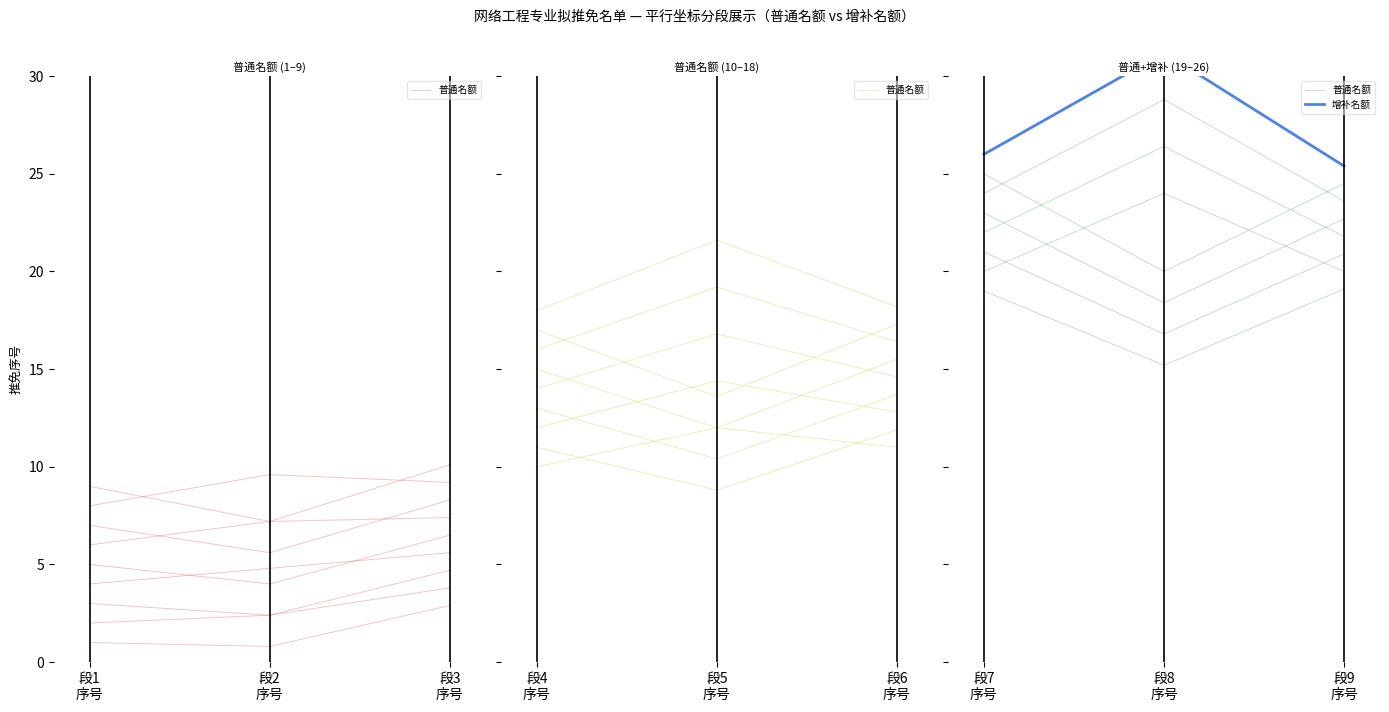

What are all the series names shown in the legend?

普通名额, 增补名额